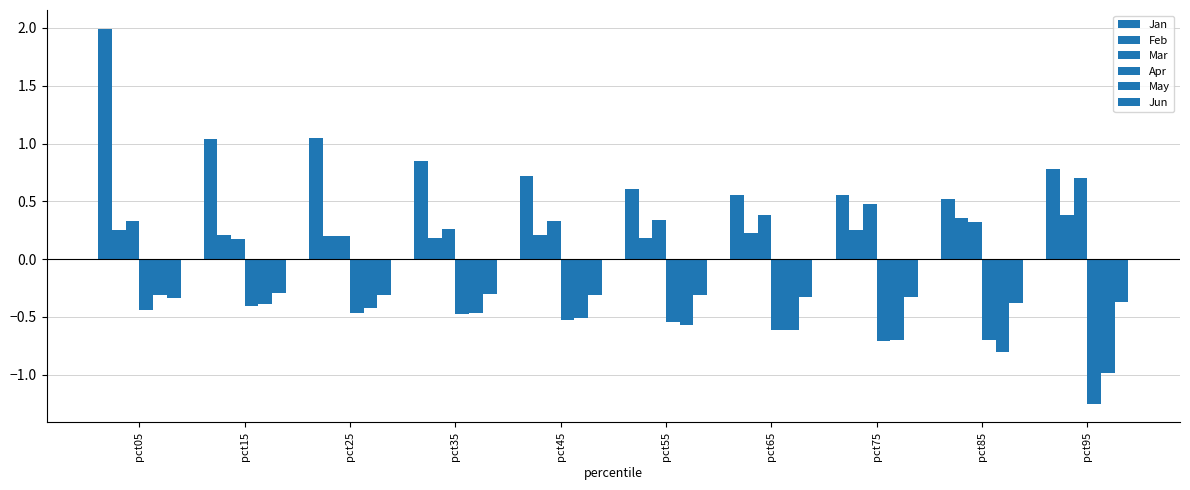

Is the value of Jun at pct35 greater than the value of Jan at pct05?

No